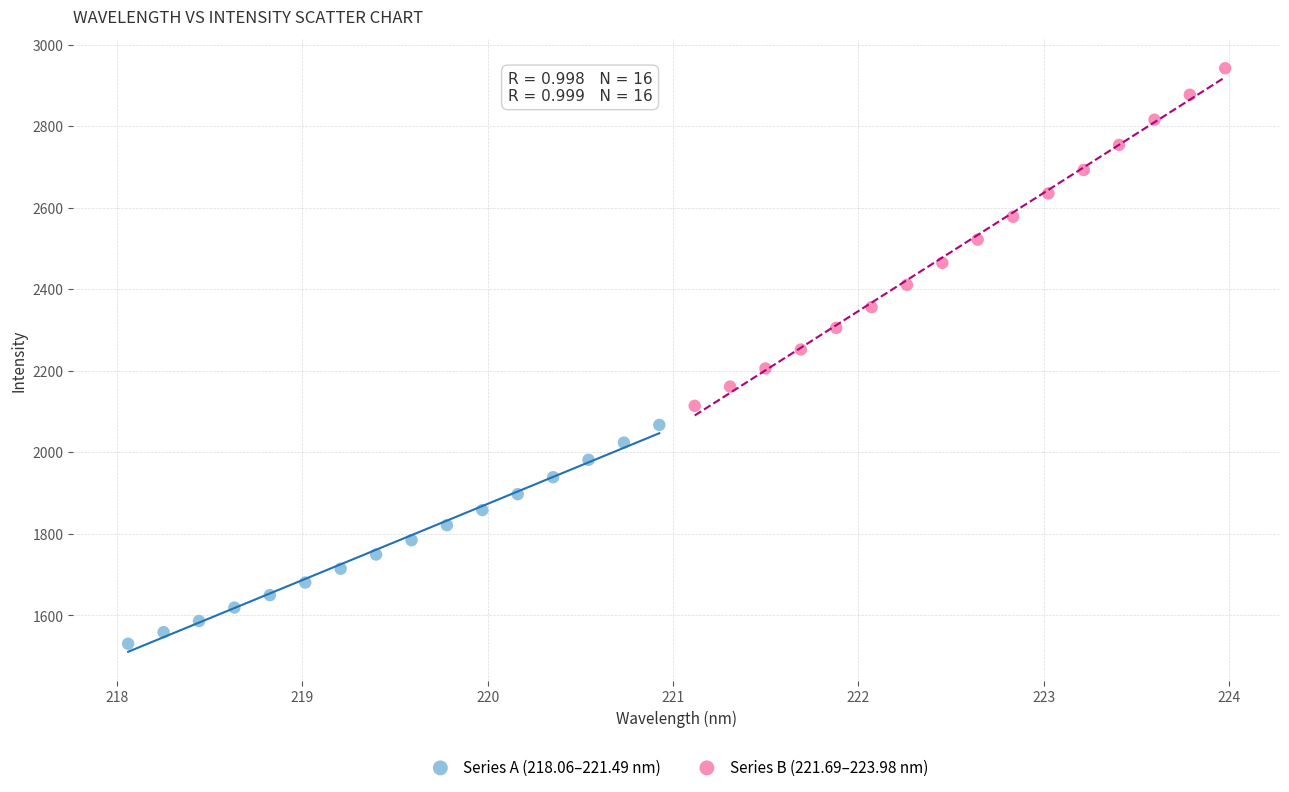

Which series reaches the maximum Y coordinate?

Series B (221.69–223.98 nm)